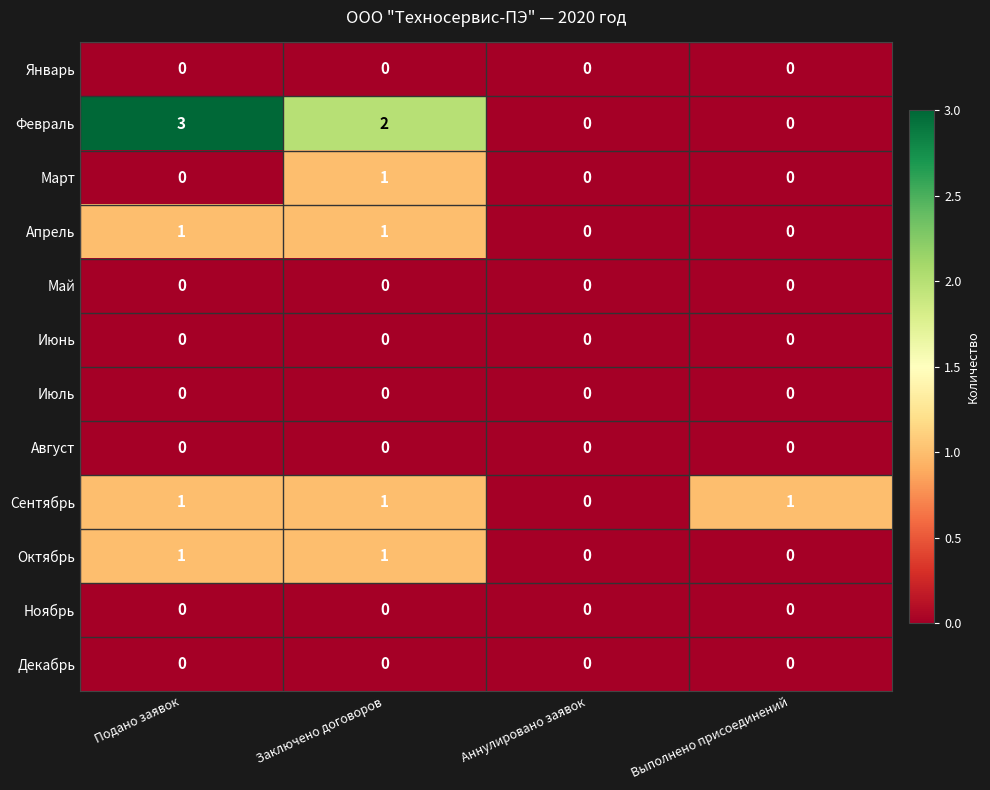

The Июль series shows 0 at Заключено договоров. True or false?

True